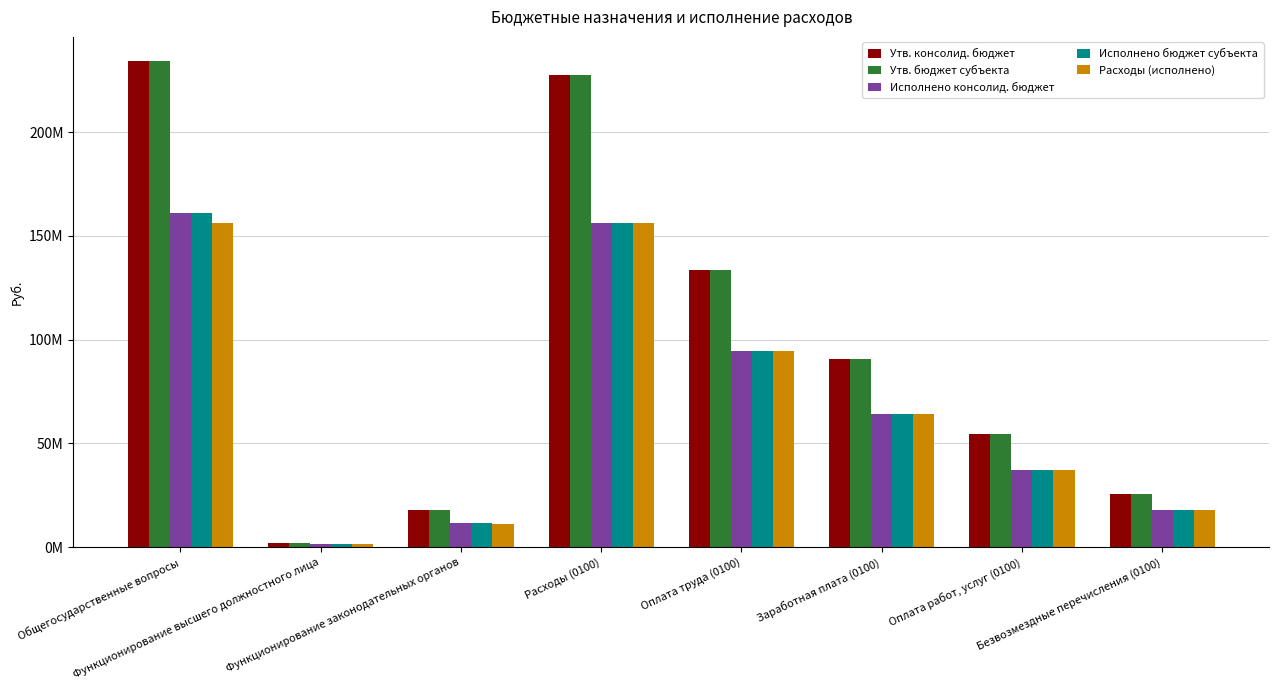

Does the chart contain stacked bars?

No